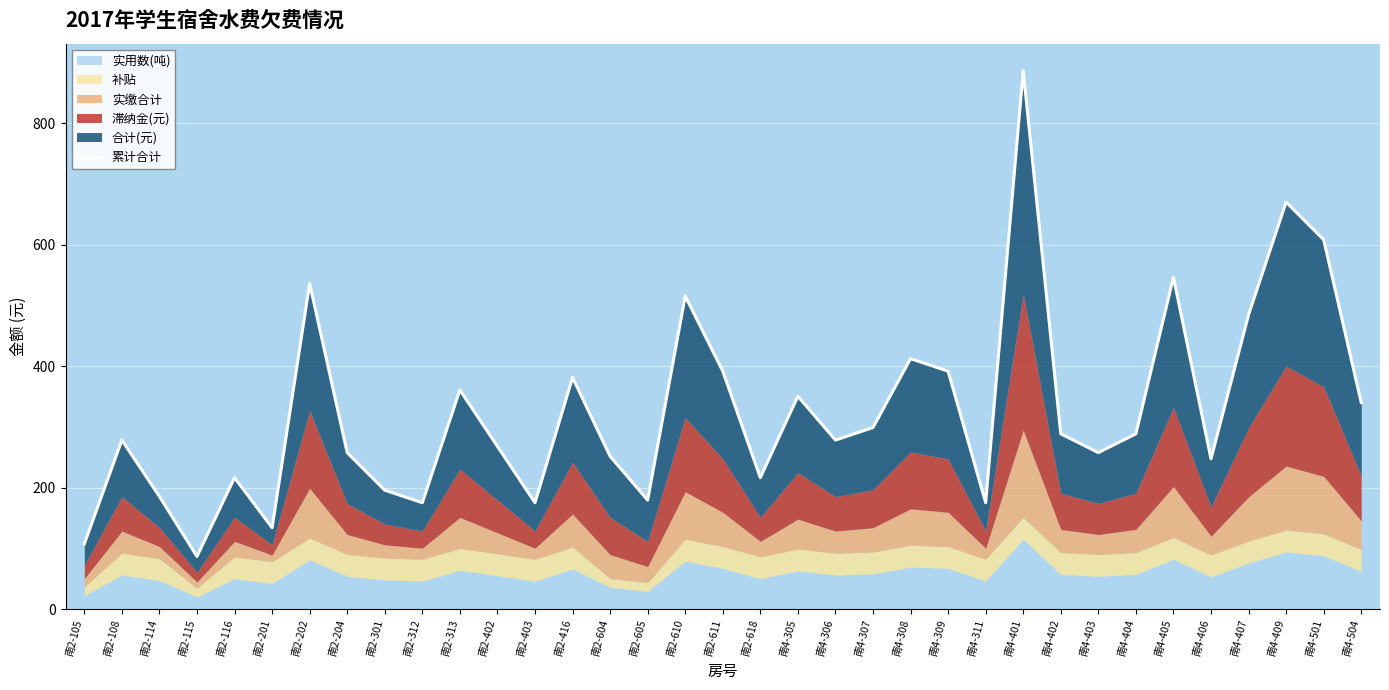

What is the approximate value at 南4-405?

546.6